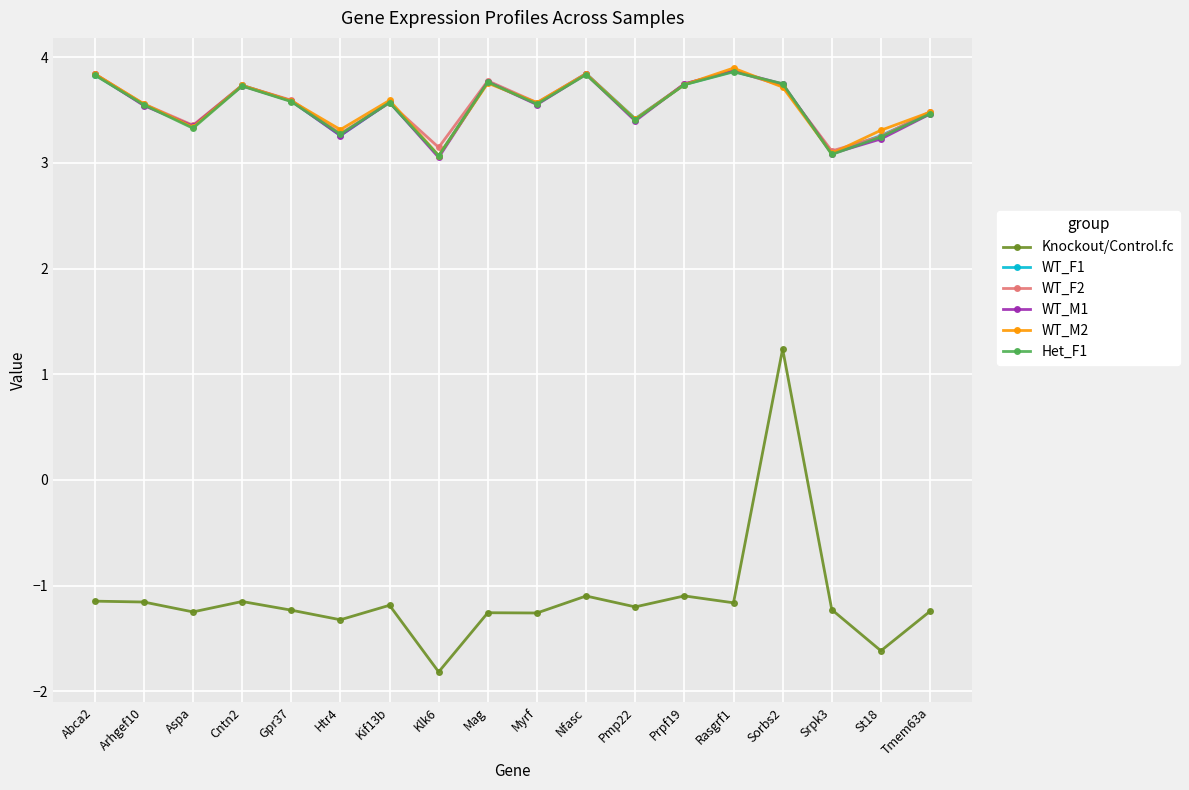

At how many categories does at least one series exceed 0?

18